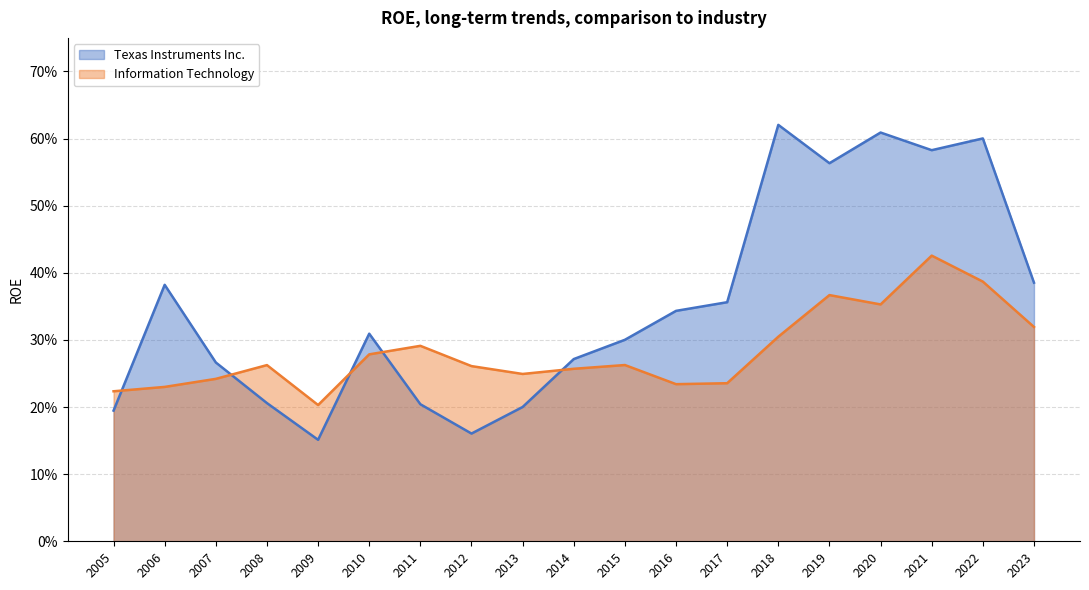

How many Texas Instruments Inc. values are between 0 and 1?

19